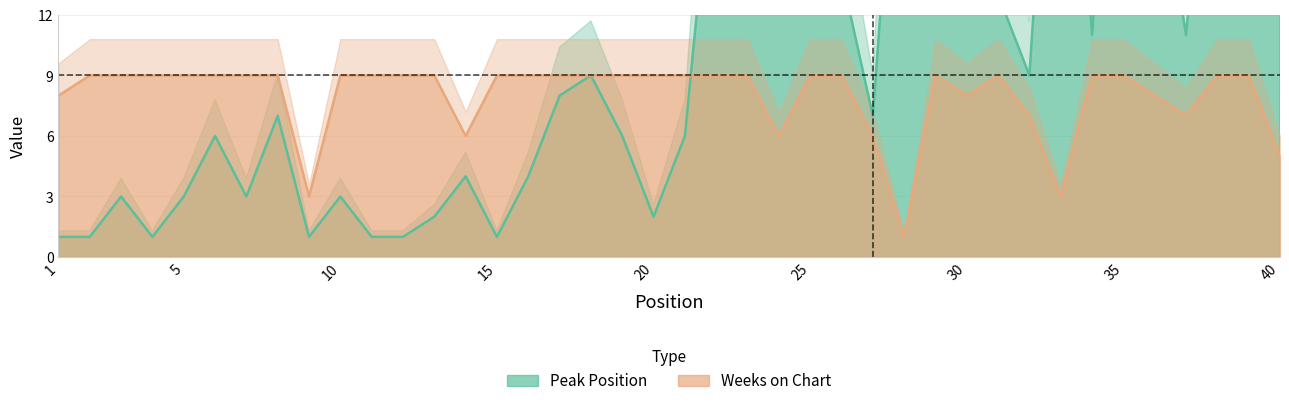

Reading left to right, list all the values displayed in this chart.

Peak Position: 1=1	2=1	3=3	4=1	5=3	6=6	7=3	8=7	9=1	10=3	11=1	12=1	13=2	14=4	15=1	16=4	17=8	18=9	19=6	20=2	21=6	22=22	23=22	24=24	25=20	26=14	27=7	28=28	29=29	30=30	31=13	32=9	33=33	34=11	35=33	36=21	37=11	38=28	39=39	40=38
Weeks on Chart: 1=8	2=9	3=9	4=9	5=9	6=9	7=9	8=9	9=3	10=9	11=9	12=9	13=9	14=6	15=9	16=9	17=9	18=9	19=9	20=9	21=9	22=9	23=9	24=6	25=9	26=9	27=6	28=1	29=9	30=8	31=9	32=7	33=3	34=9	35=9	36=8	37=7	38=9	39=9	40=5